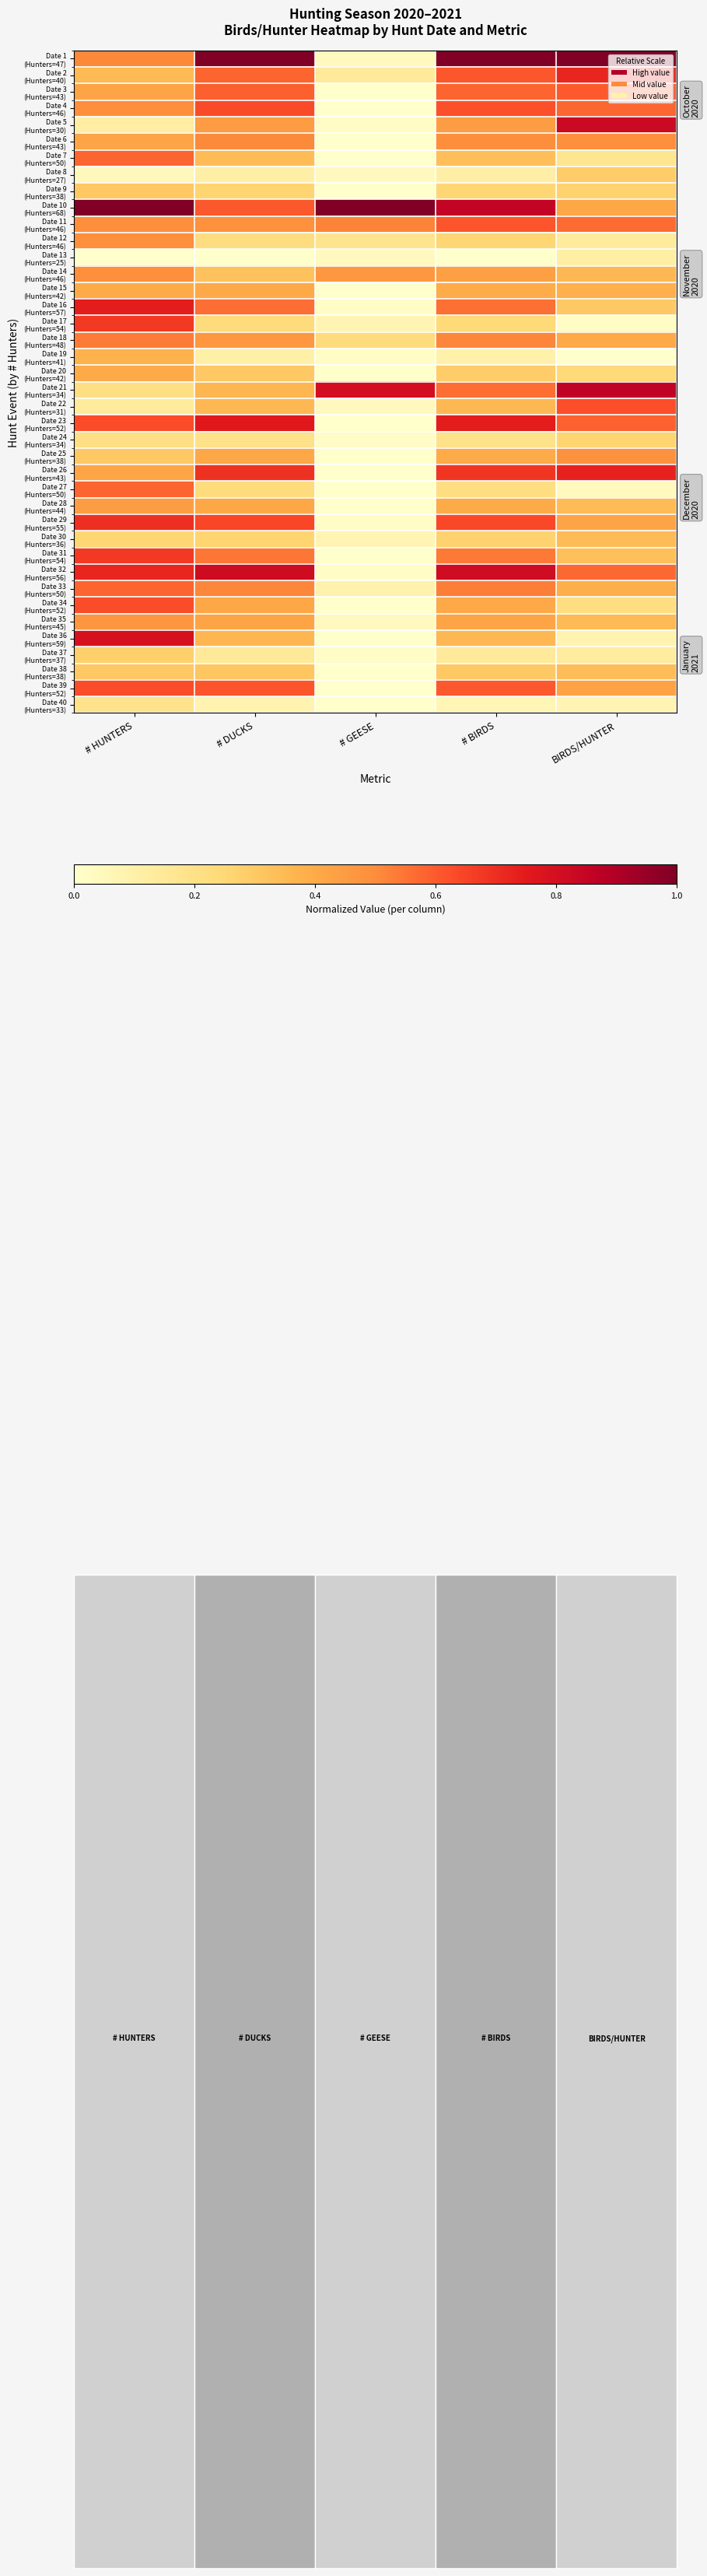

How many data points does each series have?

5